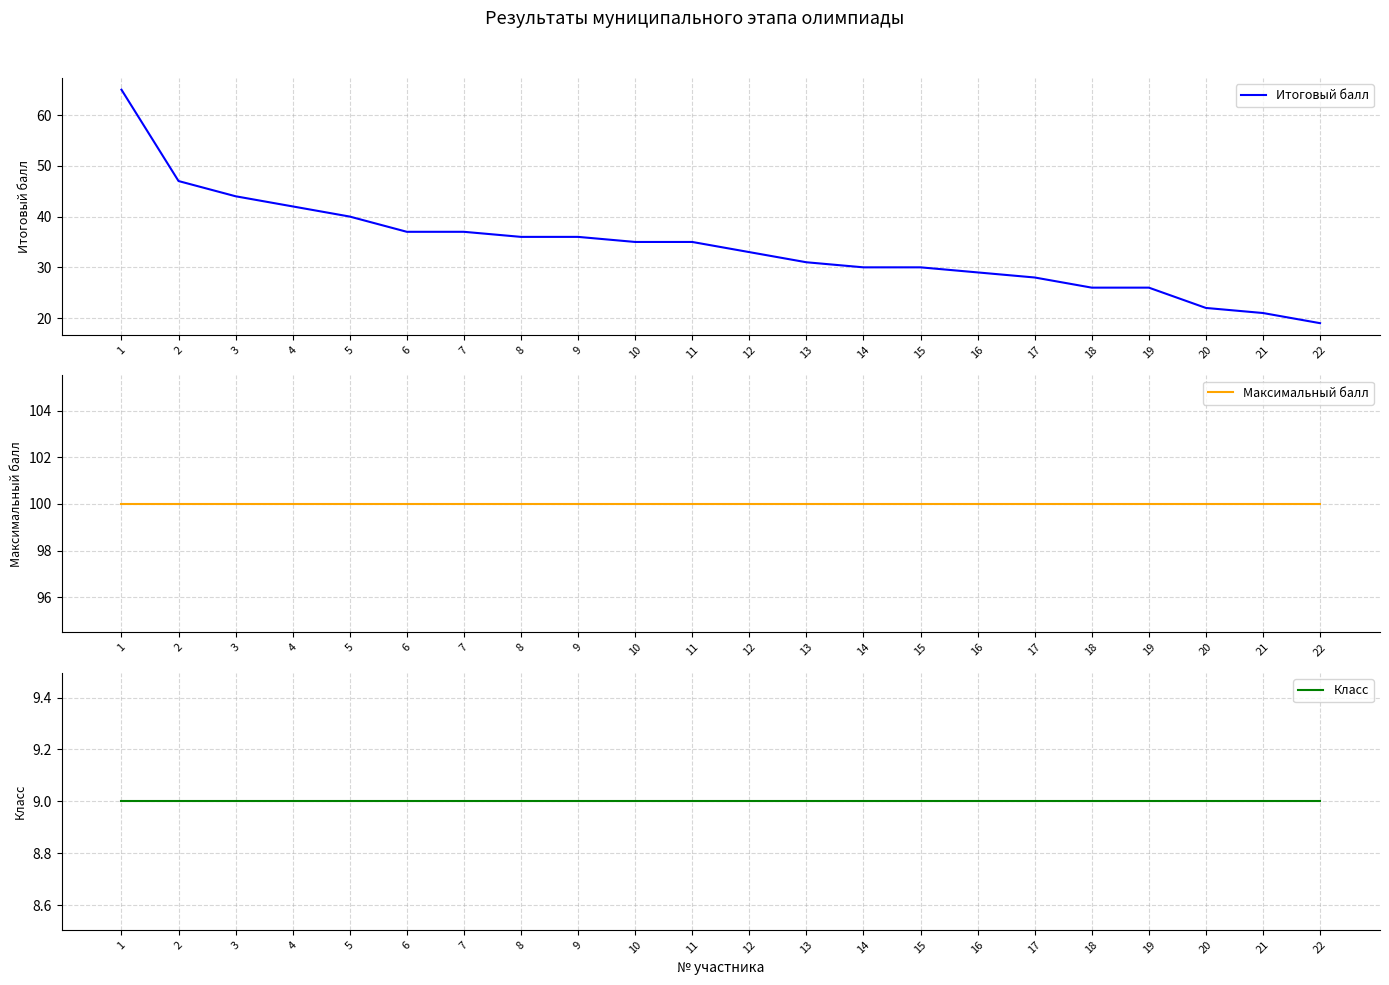

Reading left to right, extract all data points from this chart.

Итоговый балл: 1=65	2=47	3=44	4=42	5=40	6=37	7=37	8=36	9=36	10=35	11=35	12=33	13=31	14=30	15=30	16=29	17=28	18=26	19=26	20=22	21=21	22=19
Максимальный балл: 1=100	2=100	3=100	4=100	5=100	6=100	7=100	8=100	9=100	10=100	11=100	12=100	13=100	14=100	15=100	16=100	17=100	18=100	19=100	20=100	21=100	22=100
Класс: 1=9	2=9	3=9	4=9	5=9	6=9	7=9	8=9	9=9	10=9	11=9	12=9	13=9	14=9	15=9	16=9	17=9	18=9	19=9	20=9	21=9	22=9